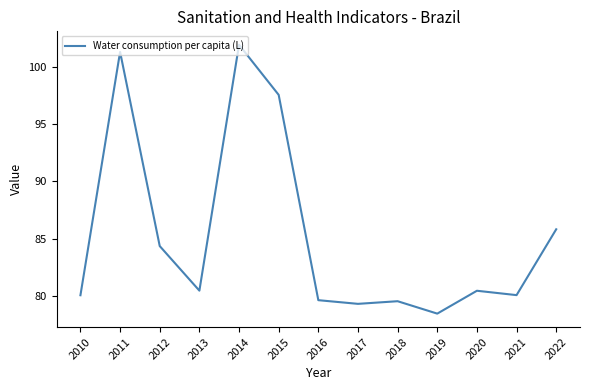

What is the ratio of the value at 2020 to the value at 2018?

1.0